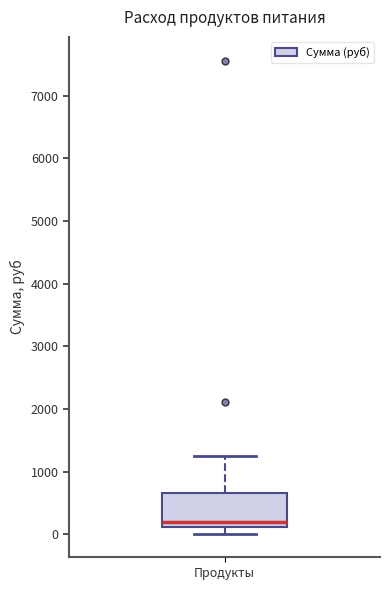

Read this box plot against the y-axis: the position of the median line, the range covered by the box, and the ends of both whiskers. The values are not printed on the chart, so give them approximately, as read against the axis.

median 200, box 100 to 700, whiskers 0 to 1200